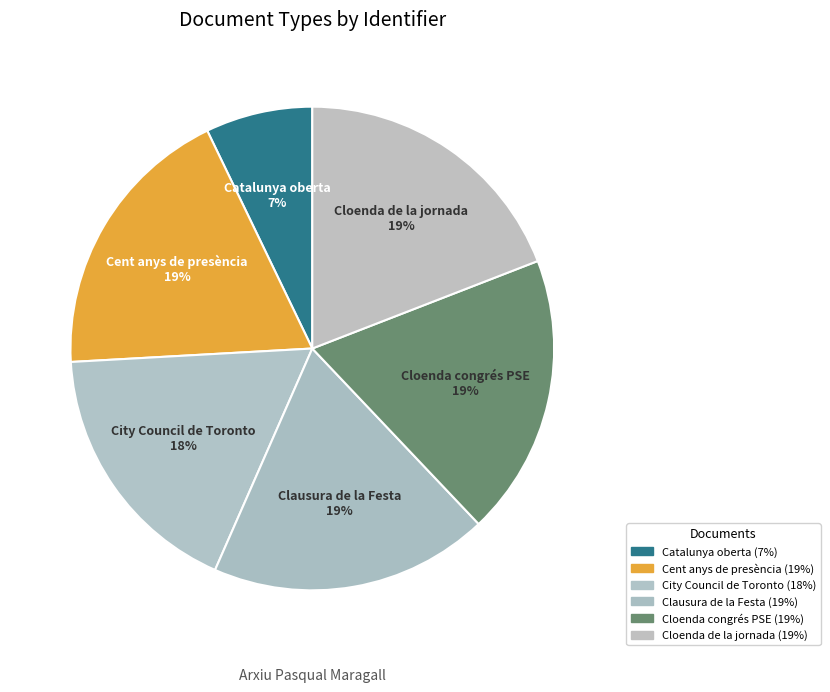

Does any single category account for the majority?

No